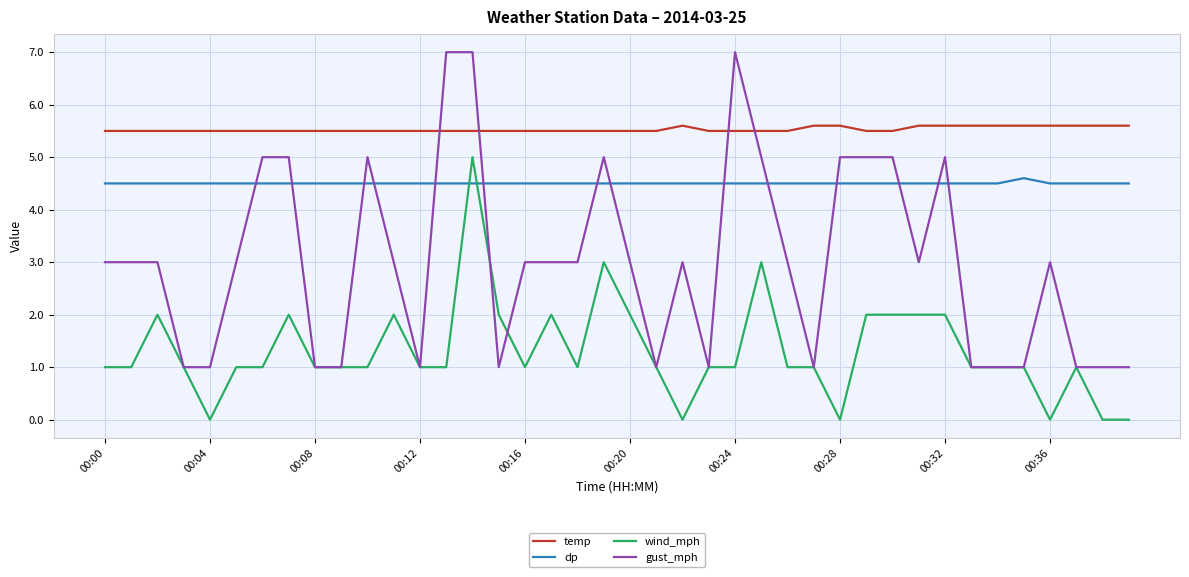

What is the sum of all dp values?

180.1